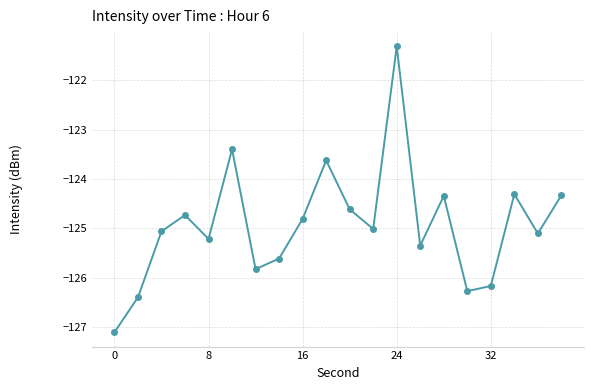

What is the difference between the maximum and minimum values?

5.8